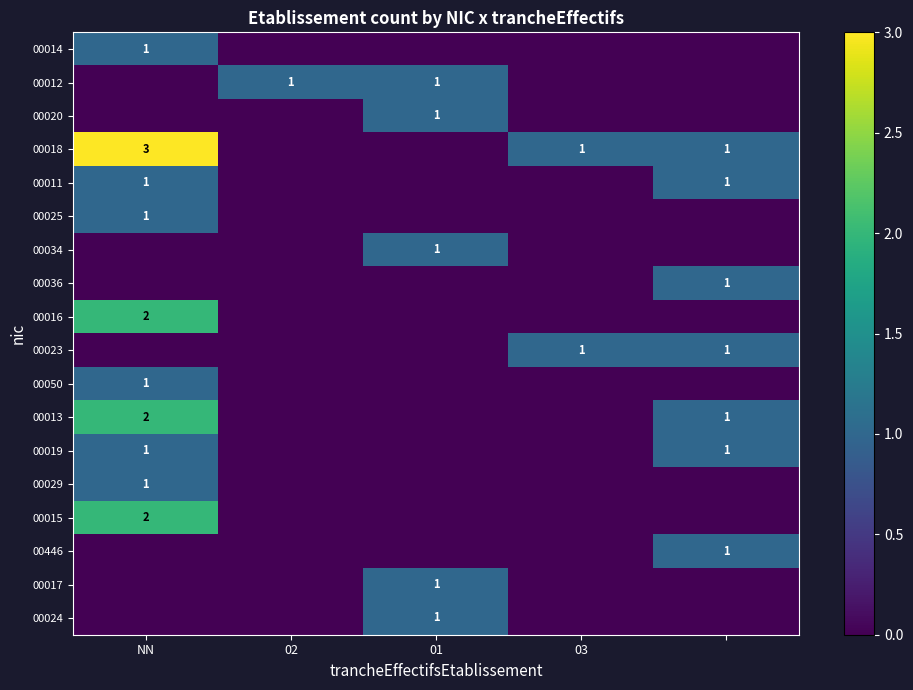

The value of 00016 at NN is 1. True or false?

False